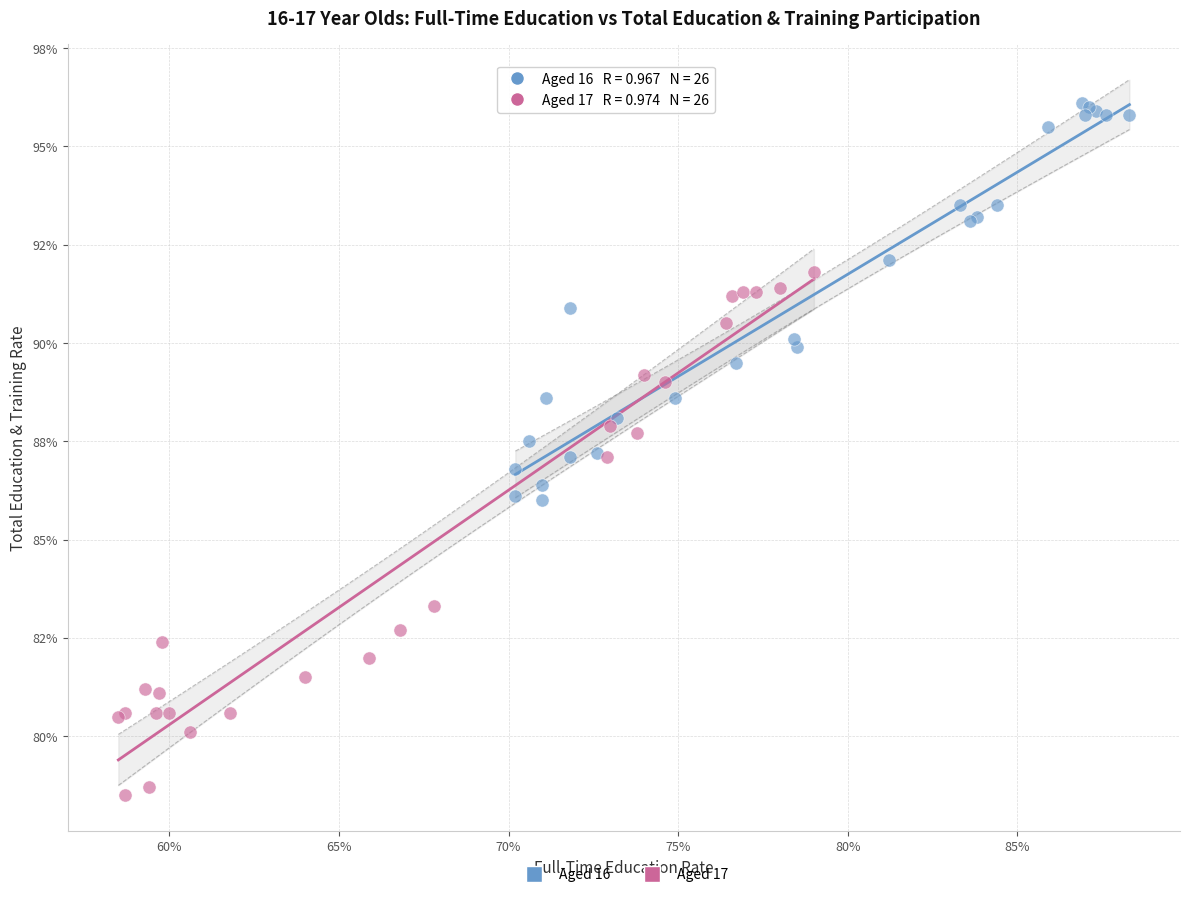

Which series has the largest Y range (max minus min)?

Aged 17